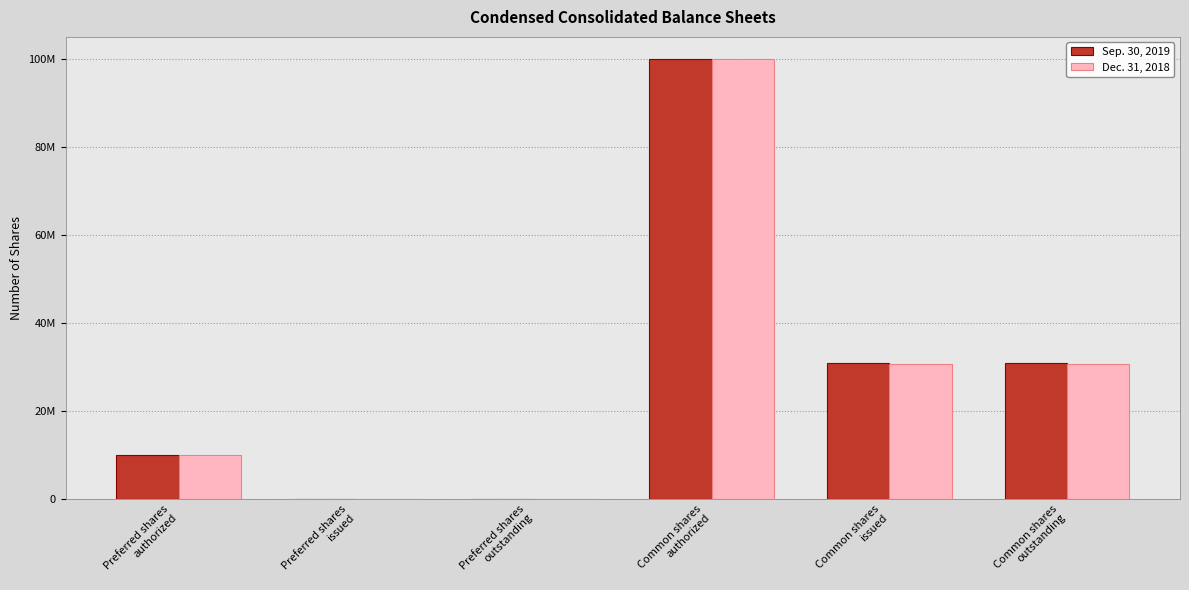

Reading right to left, extract all data points from this chart.

Sep. 30, 2019: 30896000	30896000	100000000	0	0	10000000
Dec. 31, 2018: 30771244	30771244	100000000	0	0	10000000